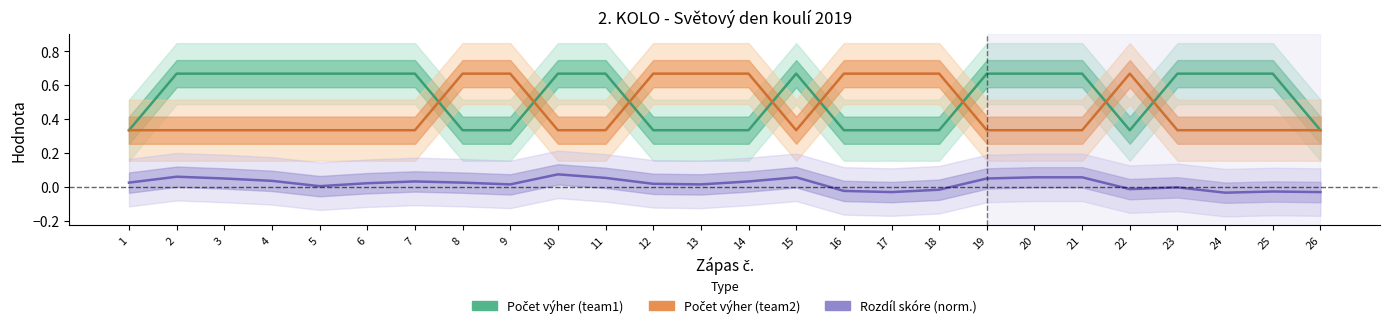

Where is Počet výher (team2) nearest to the value 0?

1